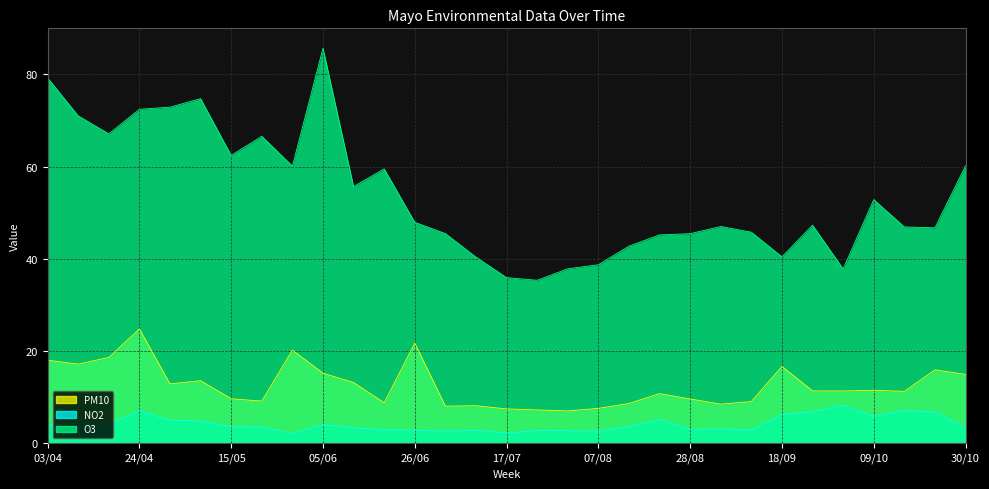

Is the value of PM10 at 23/10 greater than the value of O3 at 17/07?

No